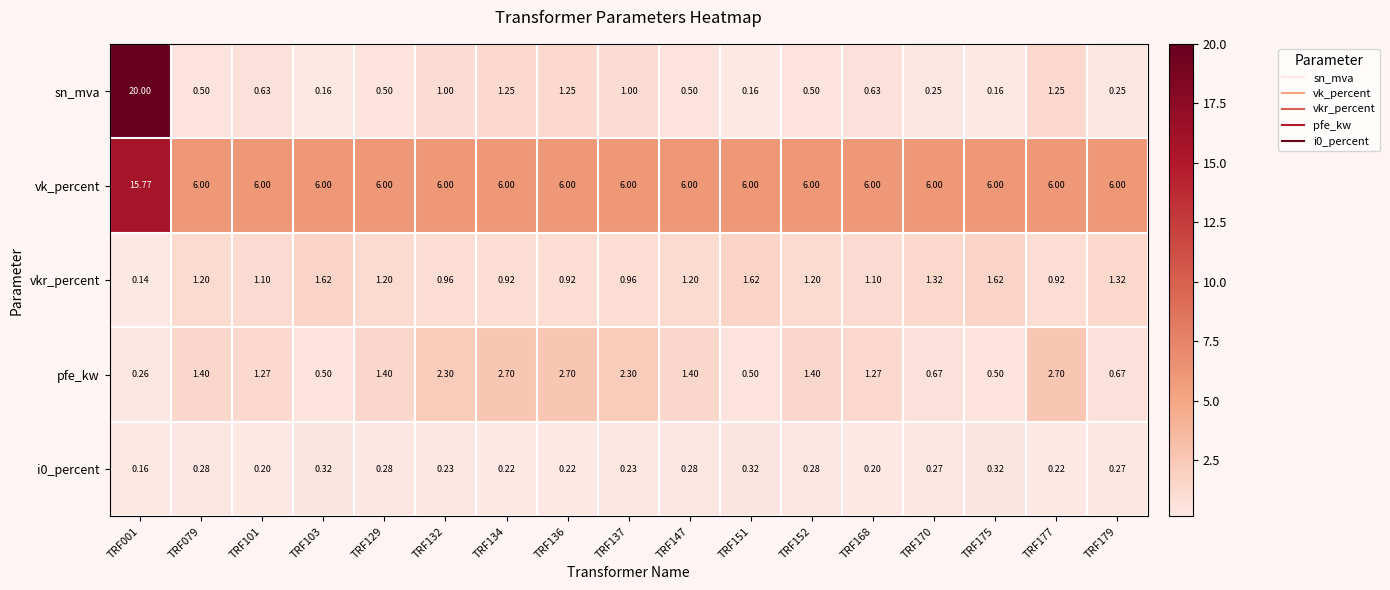

Which series has the largest total across all categories?

vk_percent